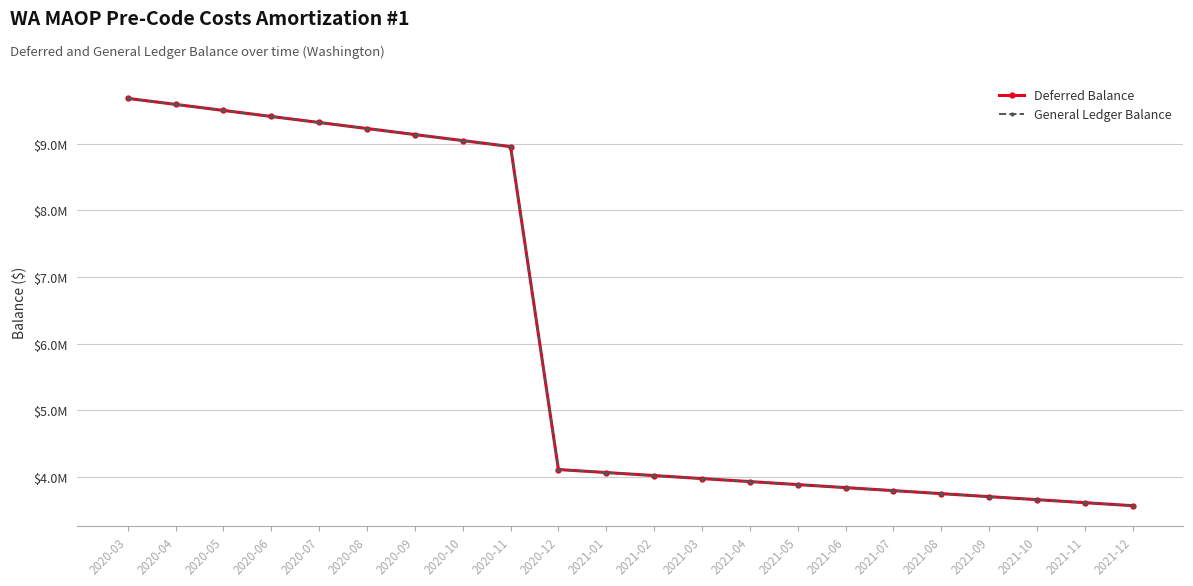

Reading right to left, extract all data points from this chart.

Deferred Balance: 2021-12=3570153.1	2021-11=3615345.0	2021-10=3660536.8	2021-09=3705728.6	2021-08=3750920.4	2021-07=3796112.2	2021-06=3841304.0	2021-05=3886495.8	2021-04=3931687.6	2021-03=3976879.4	2021-02=4022071.2	2021-01=4067263.0	2020-12=4112454.9	2020-11=8955455.1	2020-10=9045914.3	2020-09=9136373.4	2020-08=9226832.6	2020-07=9317291.7	2020-06=9407750.8	2020-05=9498210.0	2020-04=9588669.1	2020-03=9679128.3
General Ledger Balance: 2021-12=3570153.1	2021-11=3615345.0	2021-10=3660536.8	2021-09=3705728.6	2021-08=3750920.4	2021-07=3796112.2	2021-06=3841304.0	2021-05=3886495.8	2021-04=3931687.6	2021-03=3976879.4	2021-02=4022071.2	2021-01=4067263.0	2020-12=4112454.9	2020-11=8955455.1	2020-10=9045914.3	2020-09=9136373.4	2020-08=9226832.6	2020-07=9317291.7	2020-06=9407750.8	2020-05=9498210.0	2020-04=9588669.1	2020-03=9679128.3